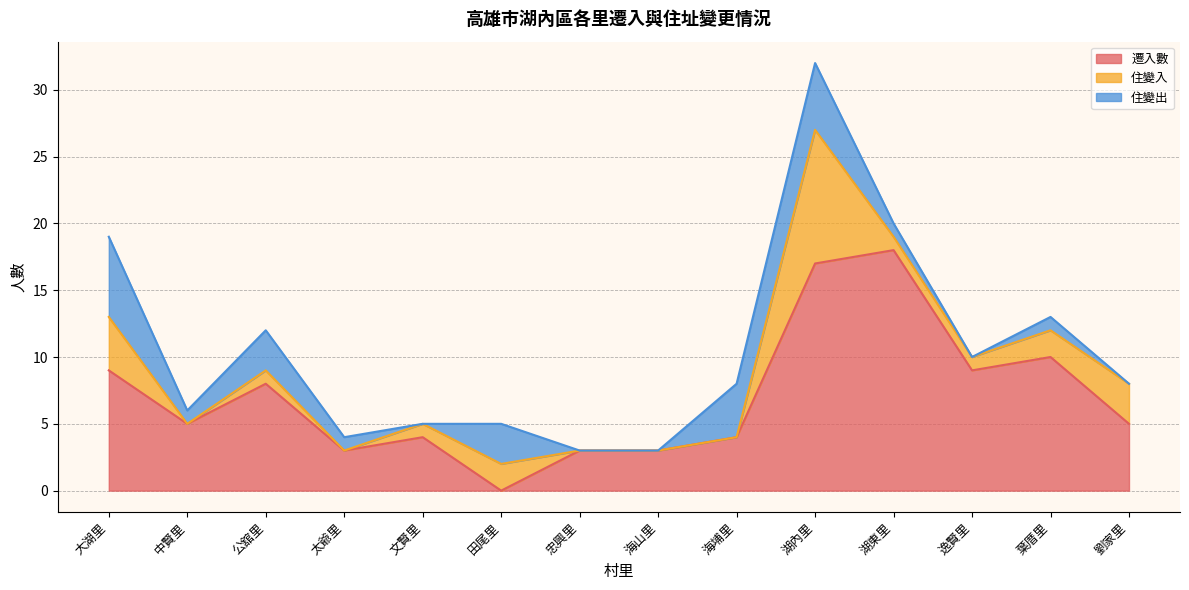

How many lines are shown in the chart?

3